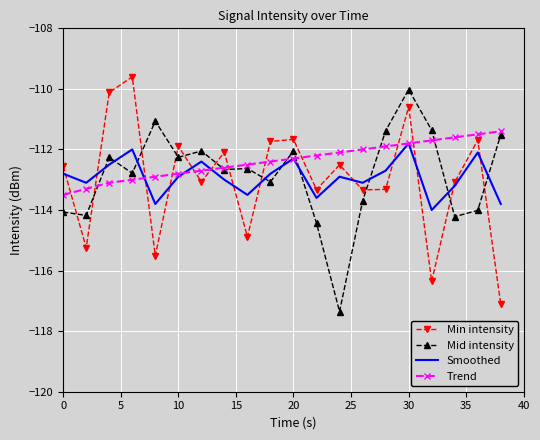

Which series ends up on top after the final intersection of Min intensity and Trend?

Trend